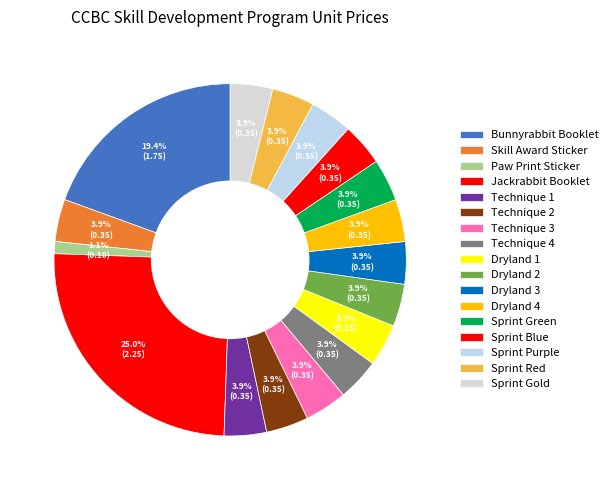

Which category has the biggest portion of the pie?

Jackrabbit Booklet